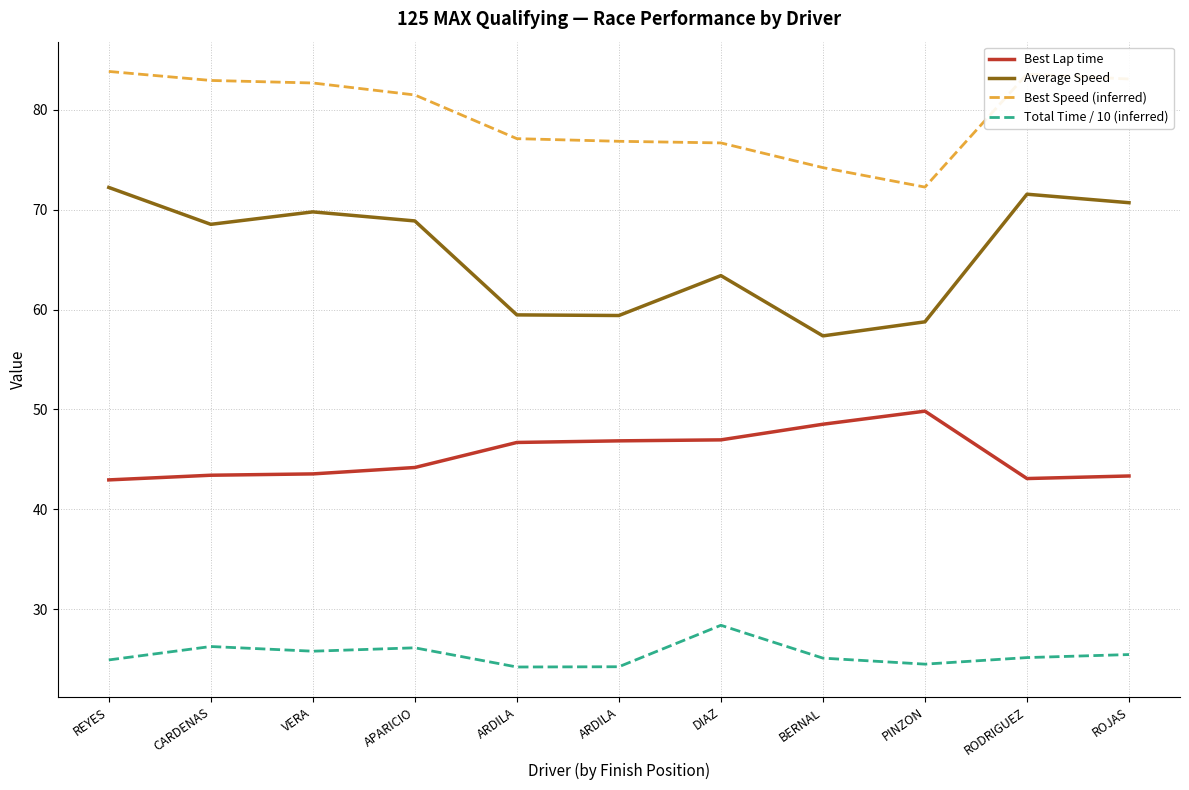

True or false: Best Speed (inferred) and Best Lap time cross at least once.

False